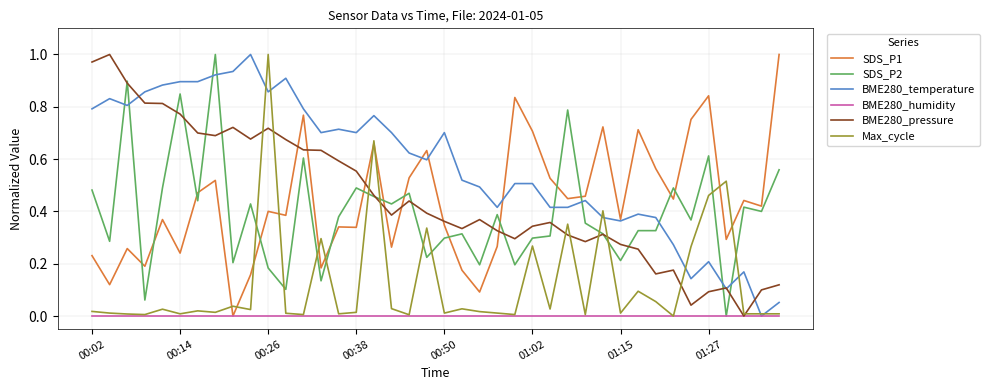

Which series has the largest total across all categories?

BME280_temperature